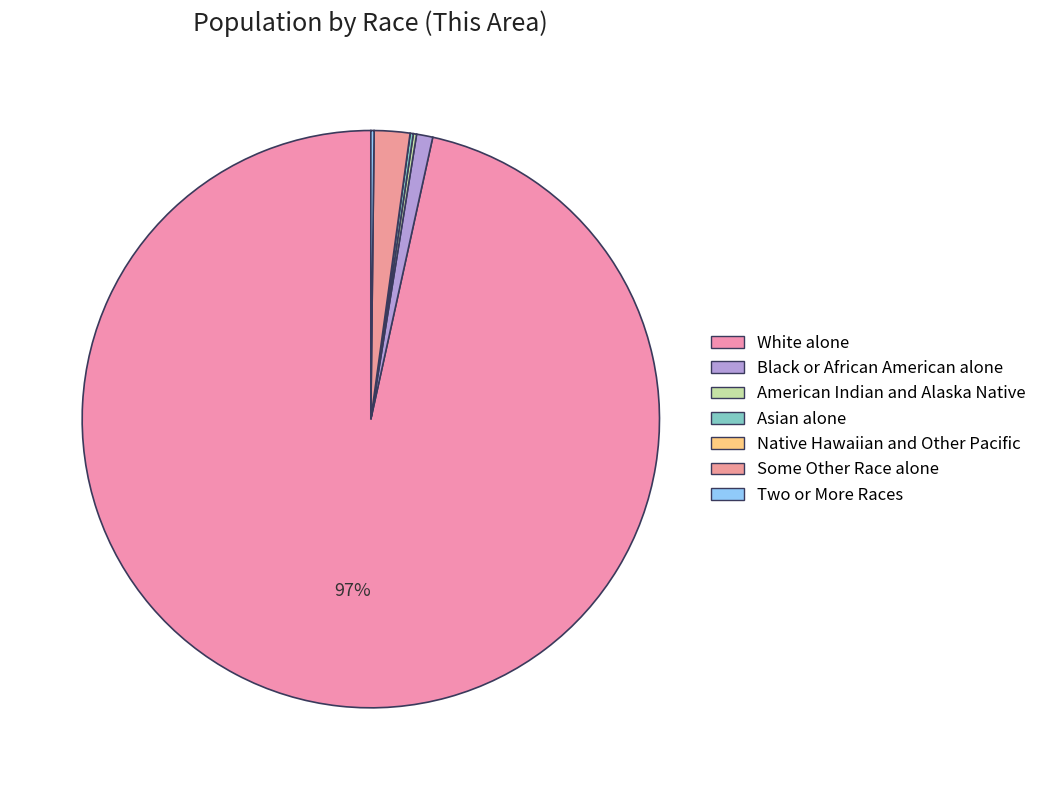

Rank the categories by value from lowest to highest.

Native Hawaiian and Other Pacific, American Indian and Alaska Native, Asian alone, Two or More Races, Black or African American alone, Some Other Race alone, White alone